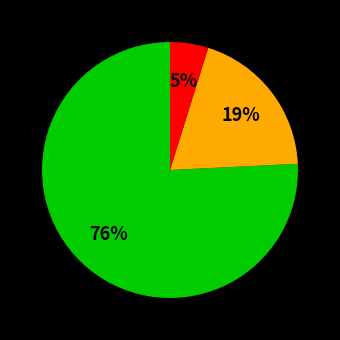

How many slices are in this pie chart?

3